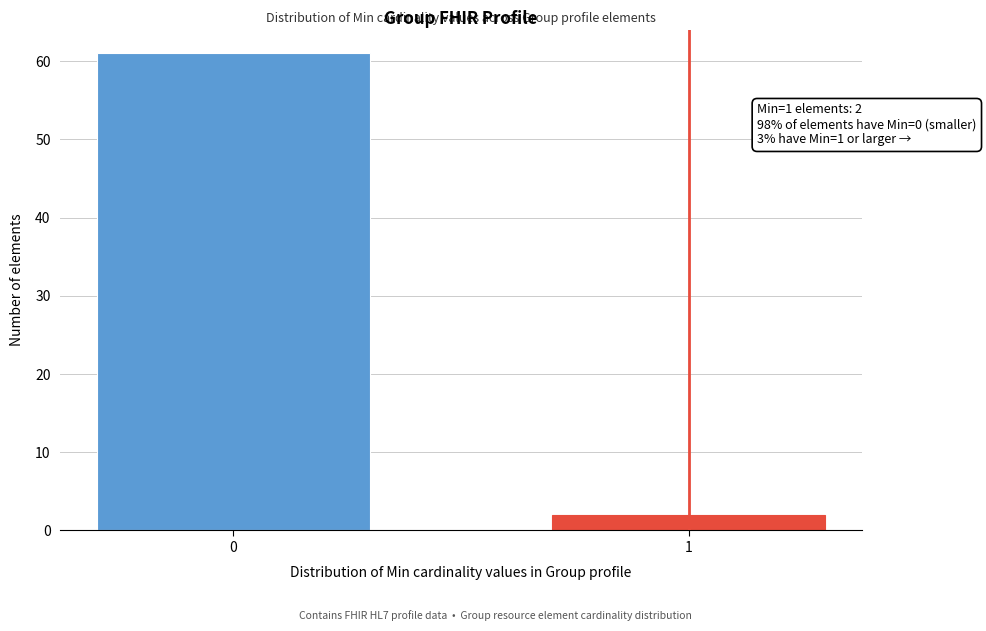

Reading right to left, list all the values displayed in this chart.

1=2	0=61